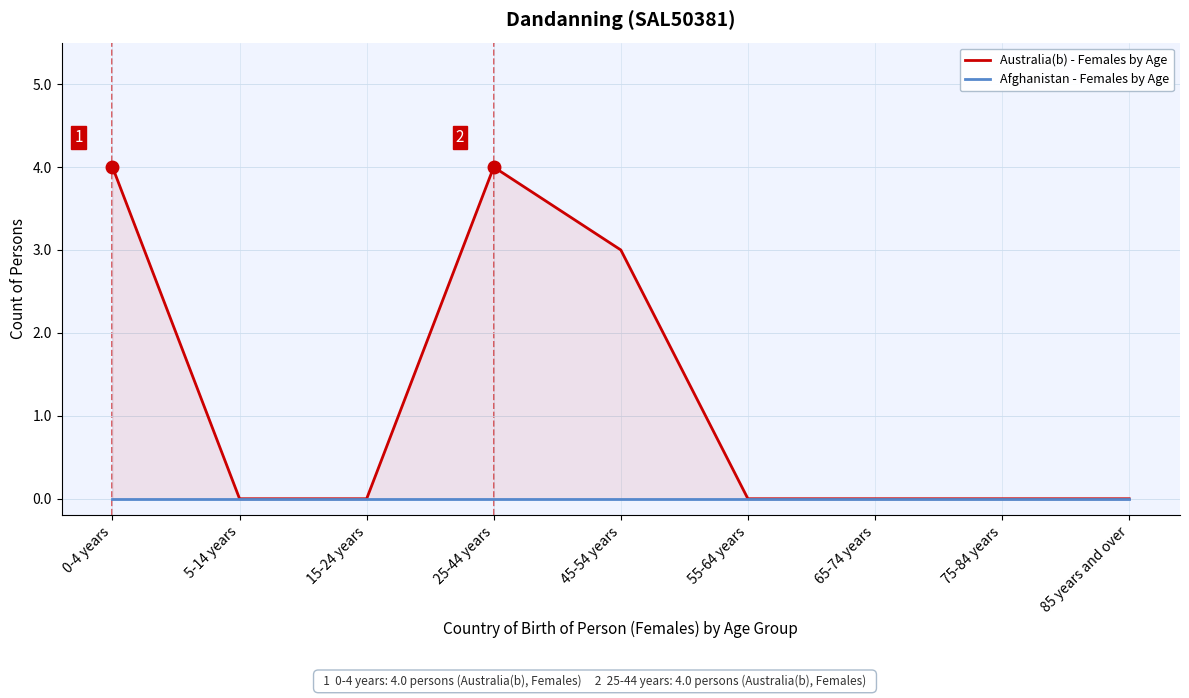

Which has a higher value, 0-4 years or 5-14 years?

0-4 years